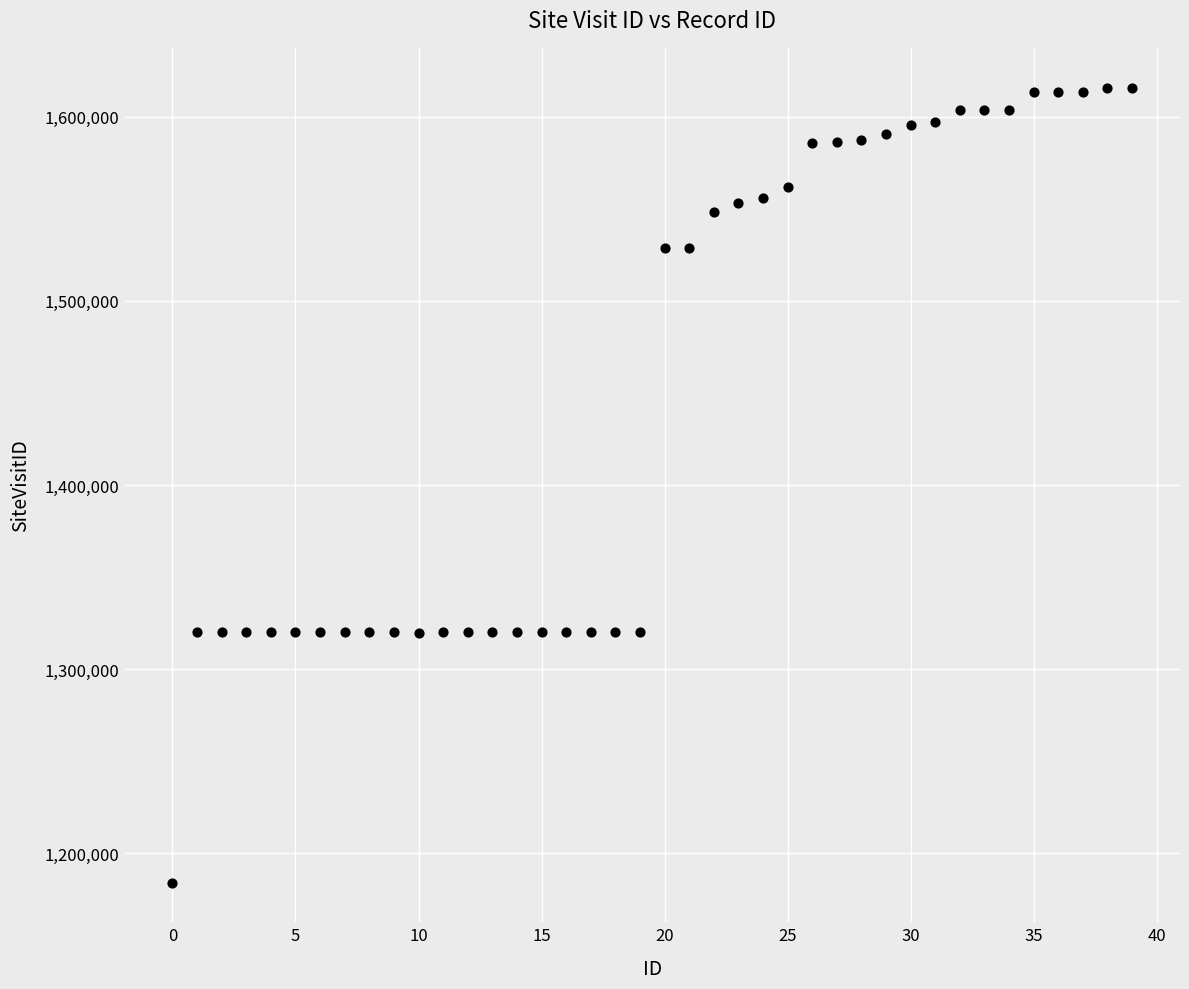

What is the range of Y values (max minus min)?

431701